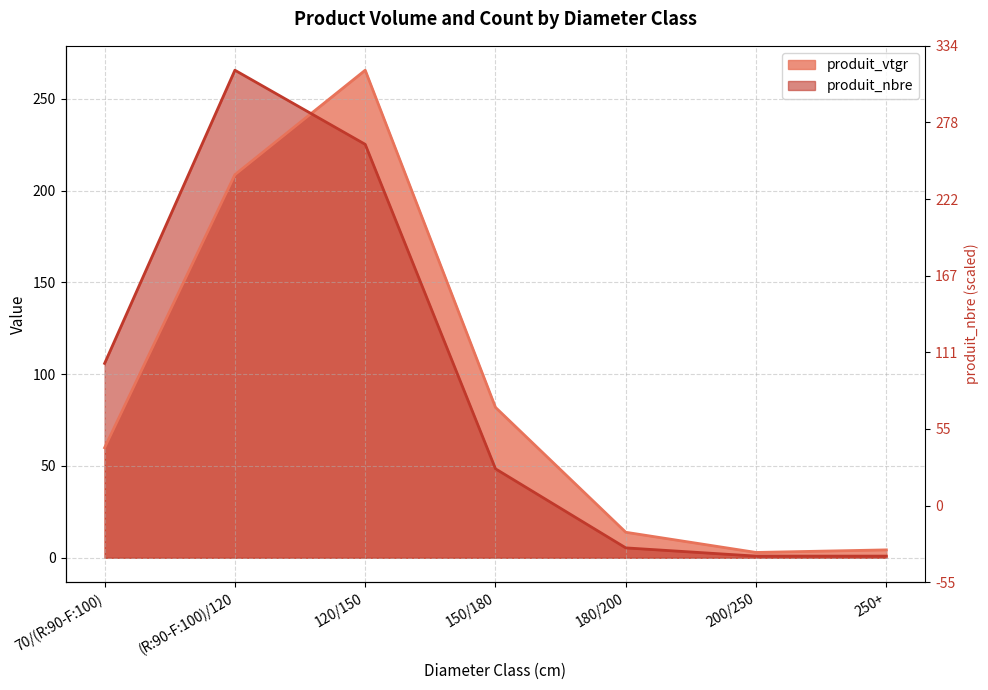

Reading right to left, transcribe all the data shown in this chart.

produit_vtgr: 250+=4.3	200/250=2.9	180/200=13.9	150/180=81.9	120/150=265.7	(R:90-F:100)/120=208.7	70/(R:90-F:100)=59.9
produit_nbre: 250+=0.9	200/250=0.9	180/200=5.4	150/180=48.5	120/150=225.3	(R:90-F:100)/120=265.7	70/(R:90-F:100)=105.9